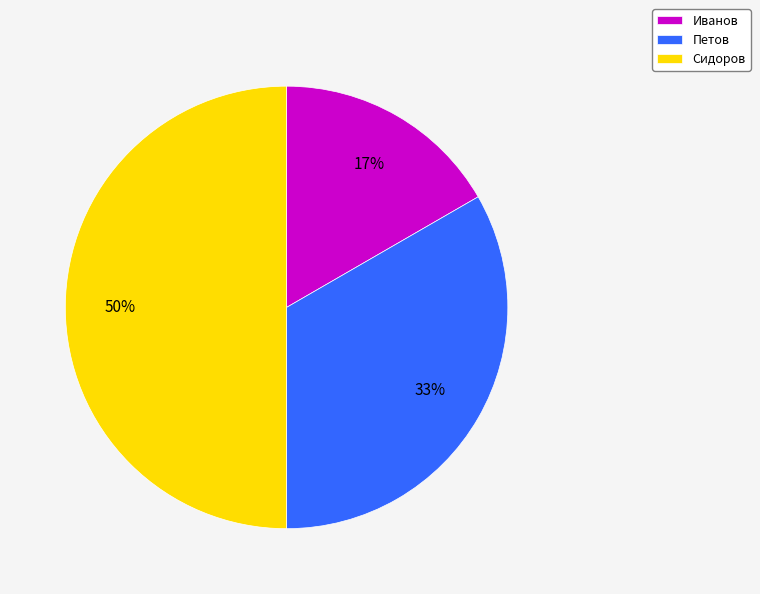

True or false: Иванов accounts for 17% of the total.

True